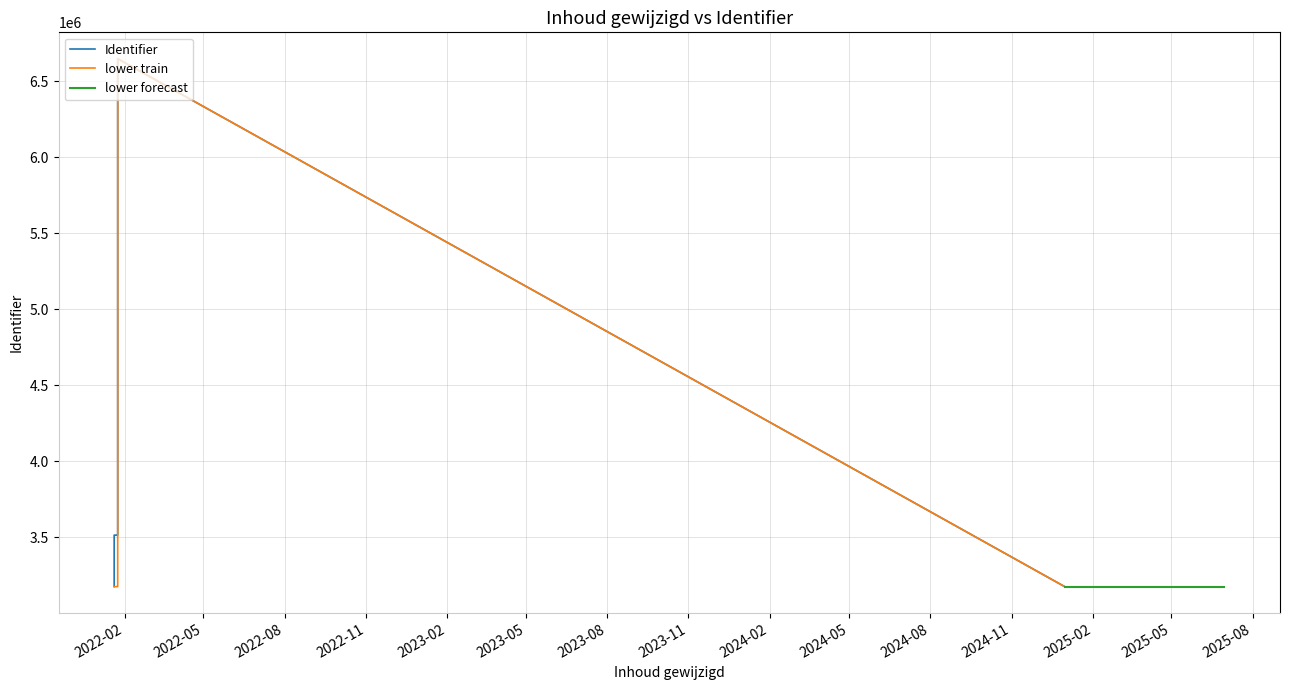

The value at 2022-01-24 is 3512675. True or false?

True